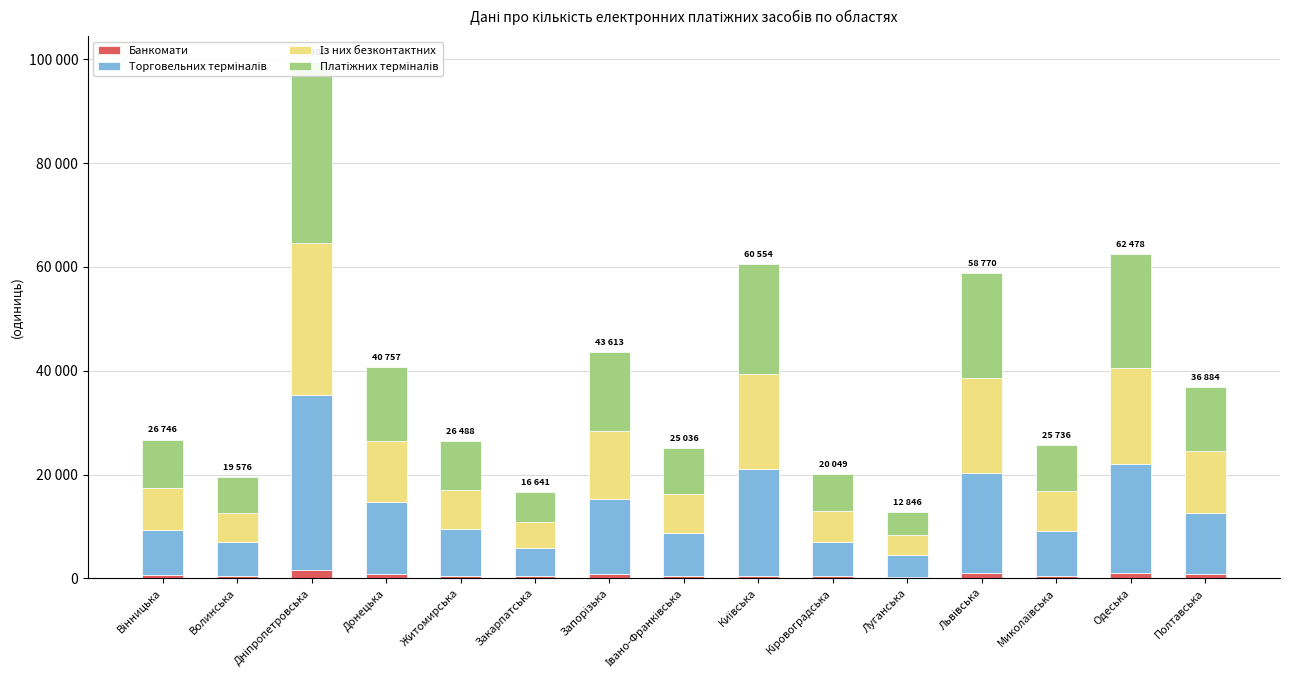

The Торговельних терміналів series shows 7406 at Луганська. True or false?

False